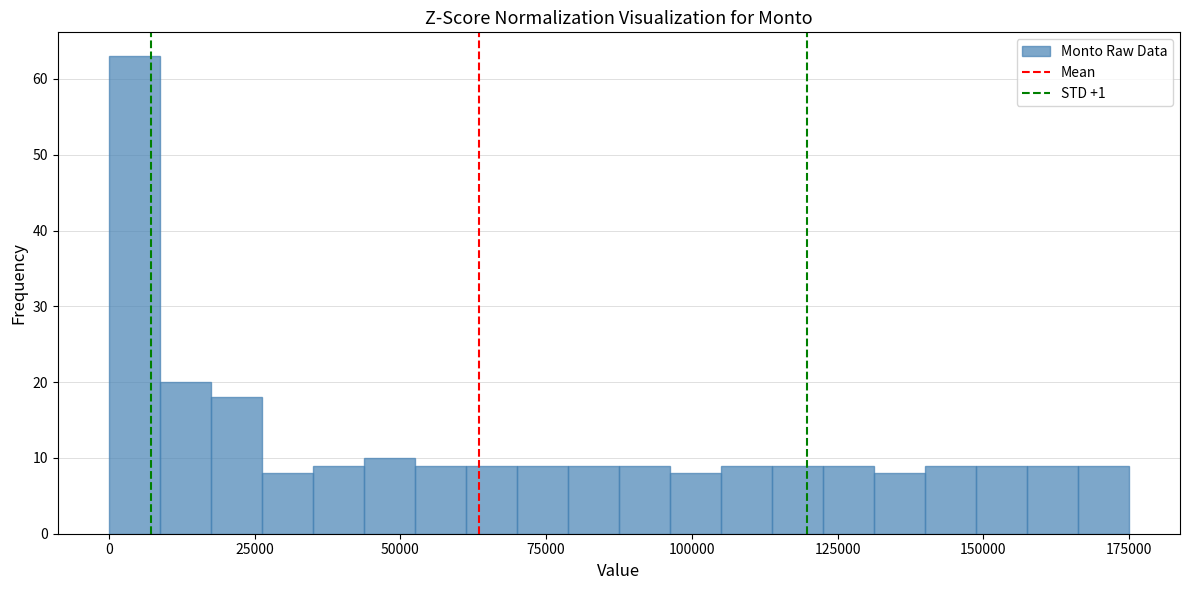

Around what value on the x-axis is the tallest bar? Give the approximate position of its centre, as read against the axis.

5000